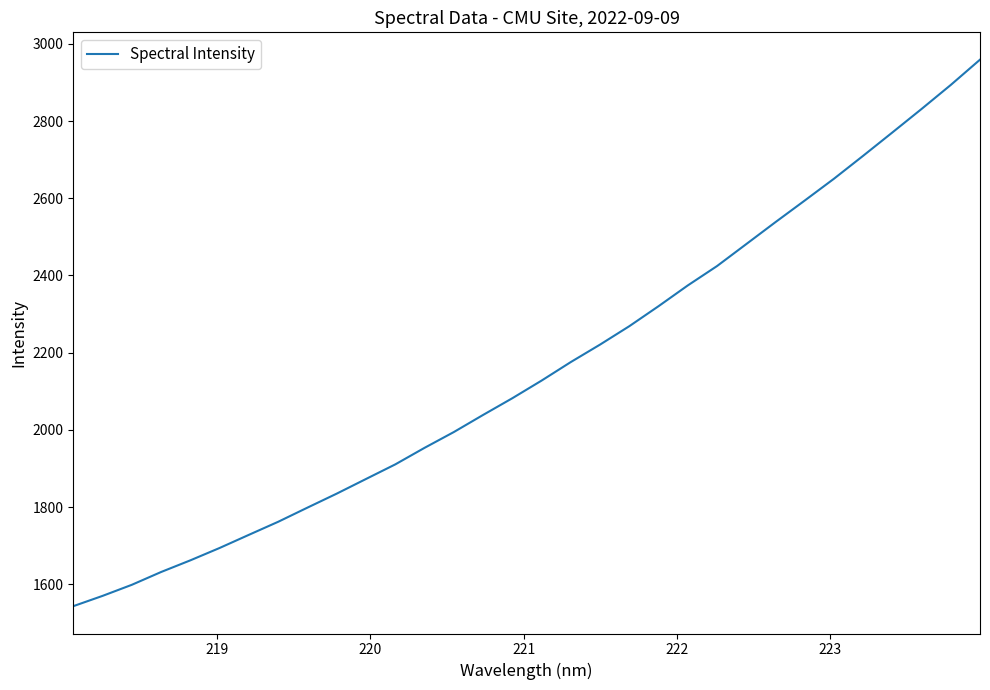

What is the maximum value shown in the chart?

2959.0